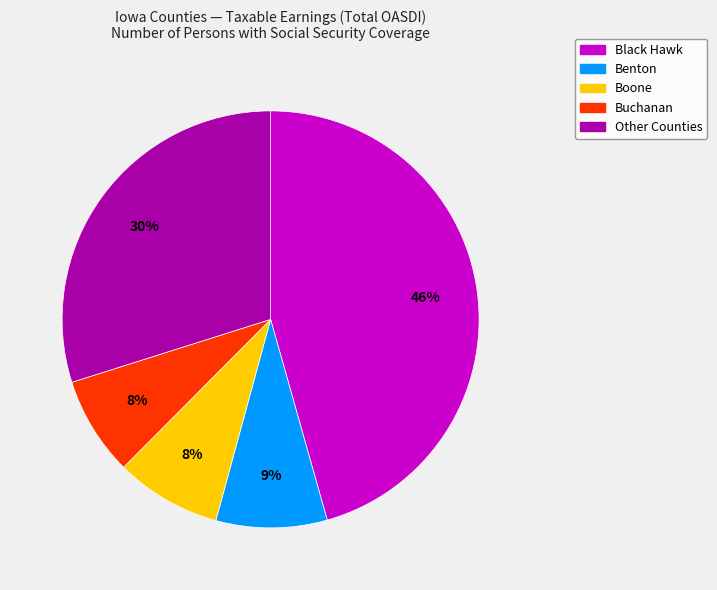

Is there a majority slice in this chart?

No